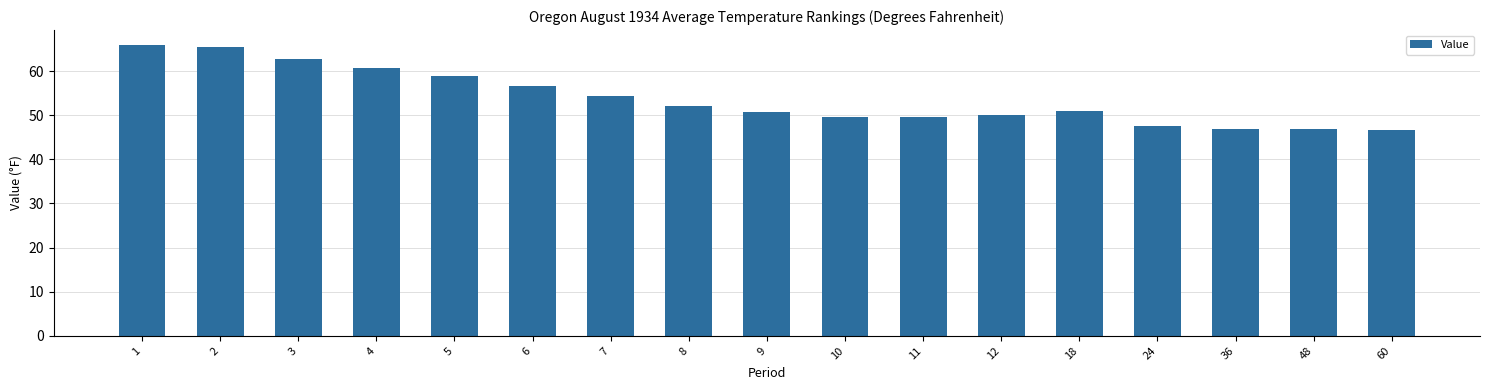

How many data points does each series have?

17